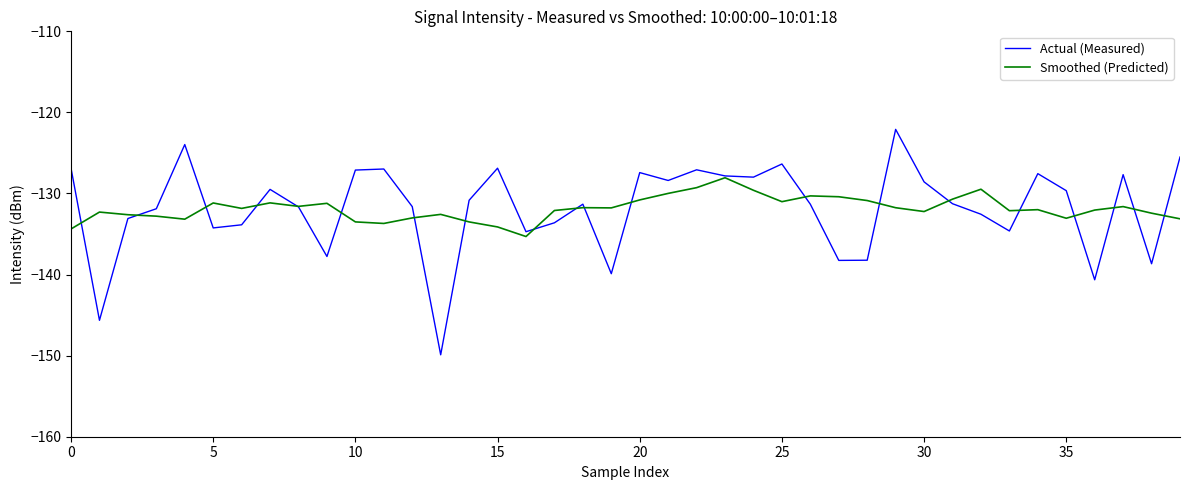

Which series has the widest spread of values?

Actual (Measured)